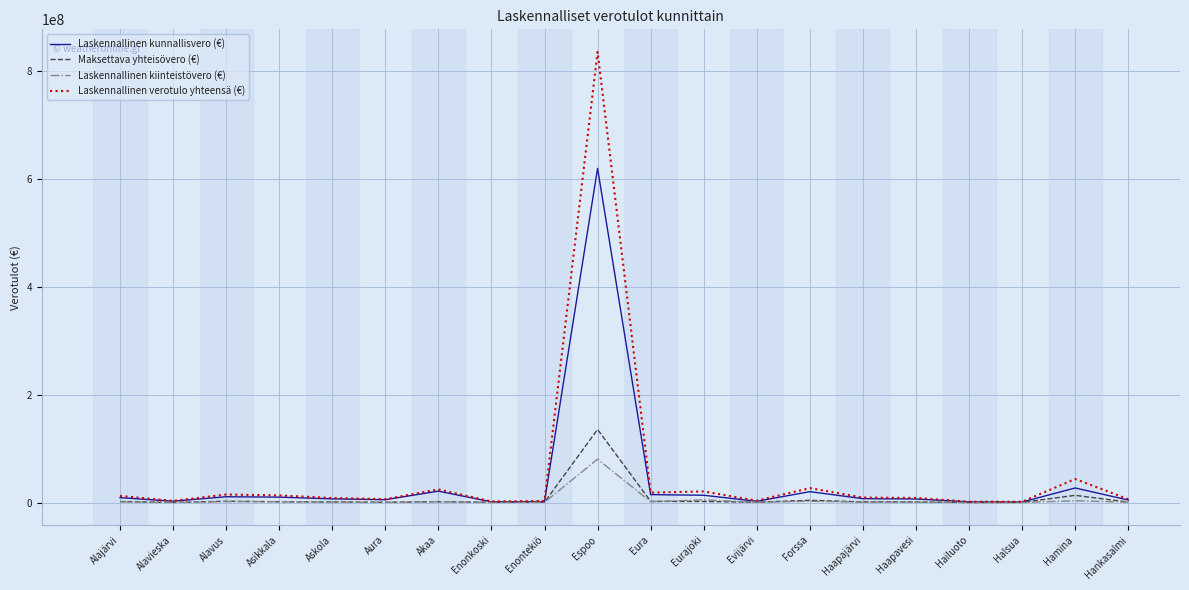

At which category does Laskennallinen verotulo yhteensä (€) reach its first local valley?

Alavieska